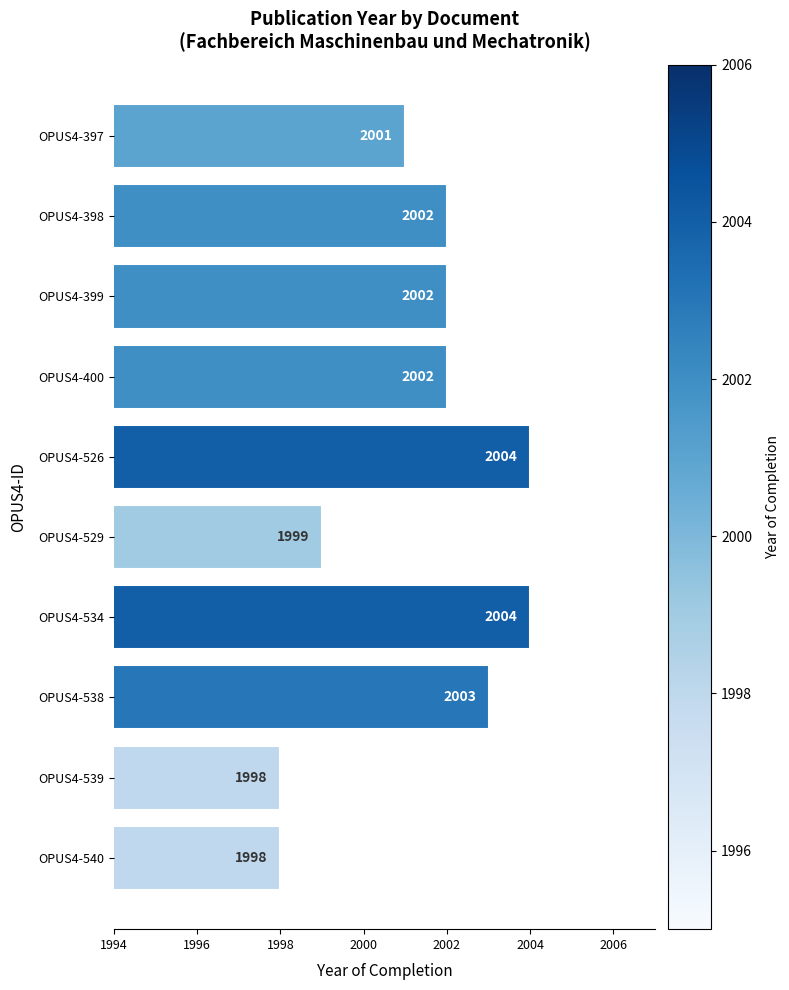

What is the smallest value displayed?

1998